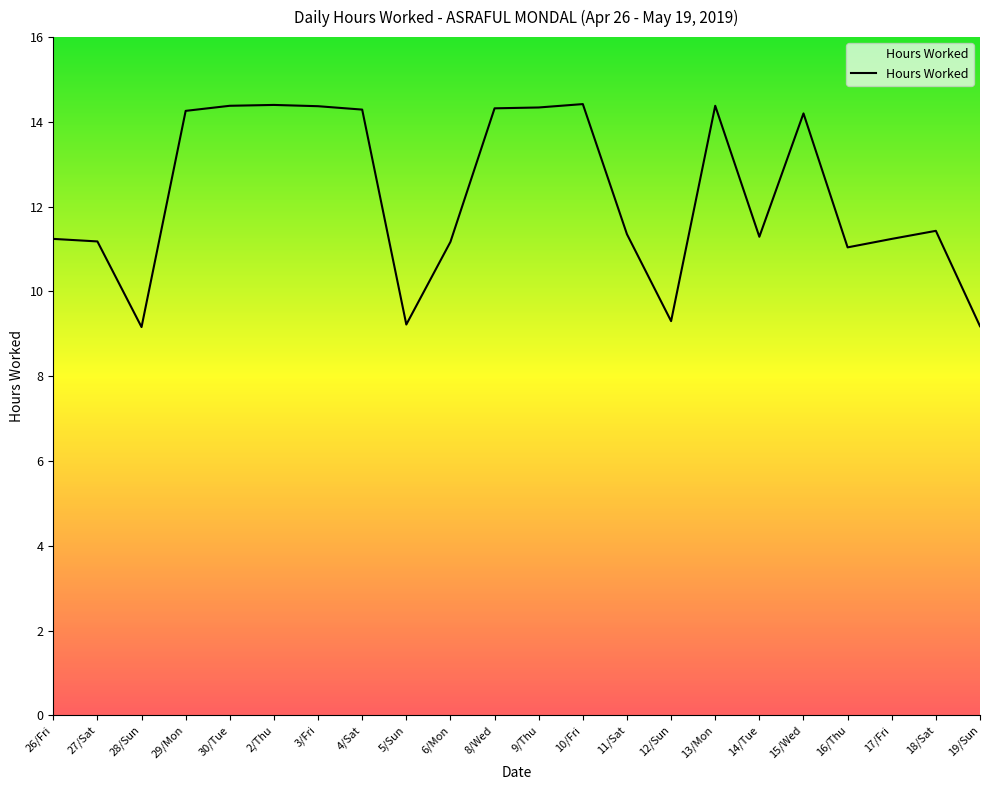

What position from the right is 8/Wed?

12